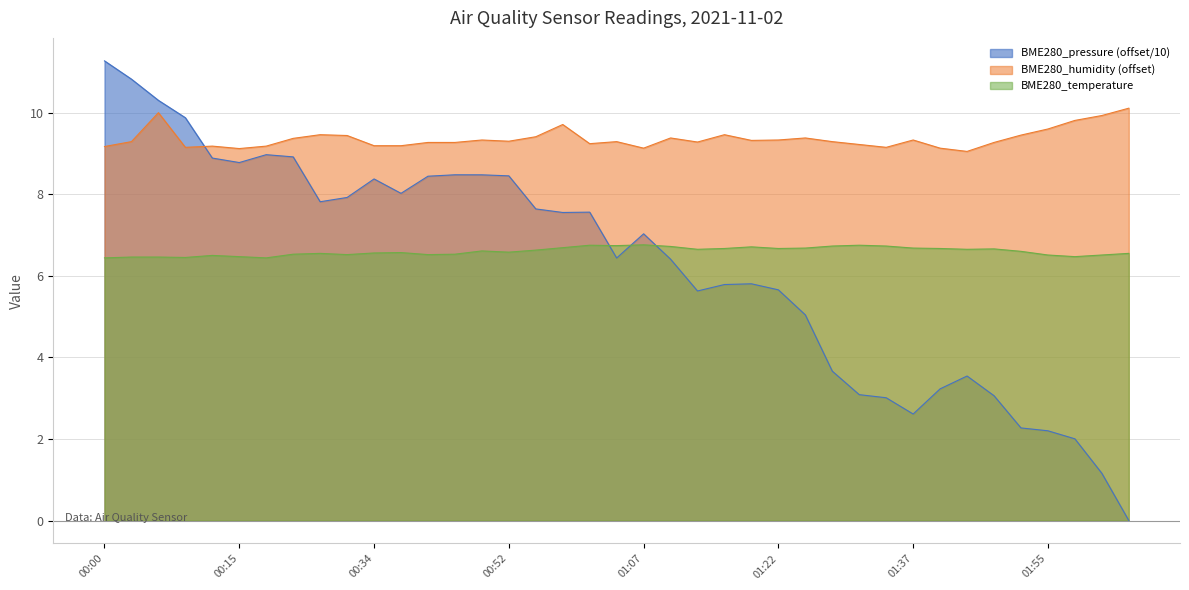

At which category is the sum across all series the highest?

00:00